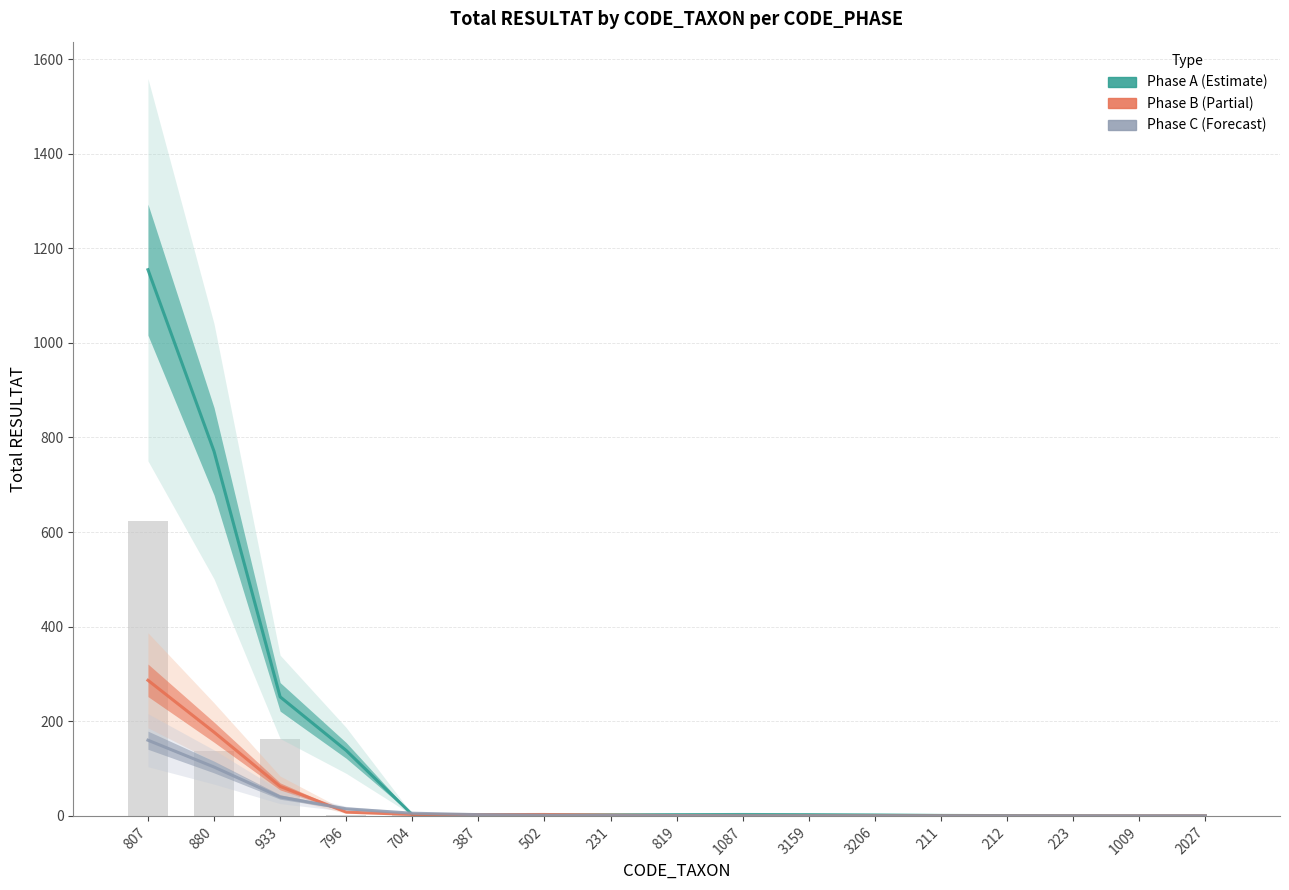

What is the label of the 14th bar from the right?

796